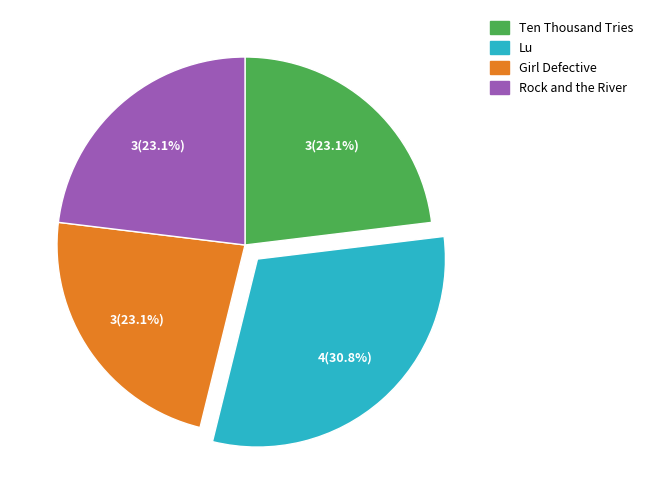

Combined, what portion of the pie is Girl Defective and Lu?

53.8%